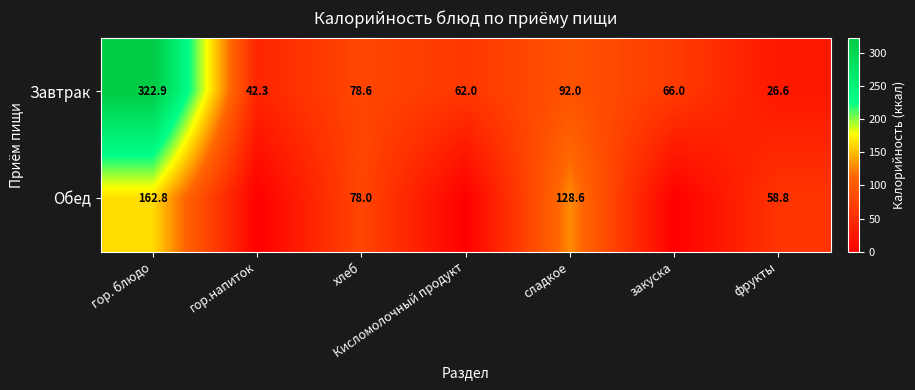

The value of Обед at гор. блюдо is 42.0. True or false?

False